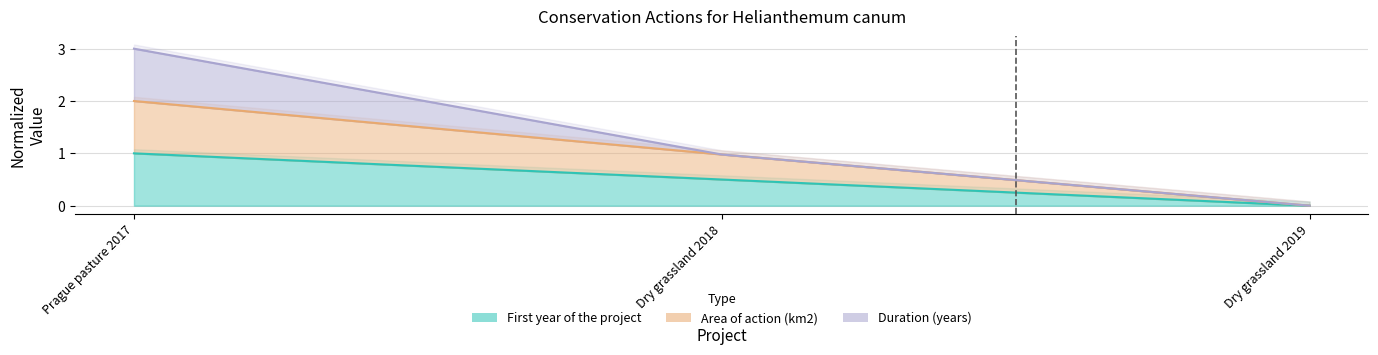

Which label corresponds to the largest value in the chart?

Prague pasture 2017